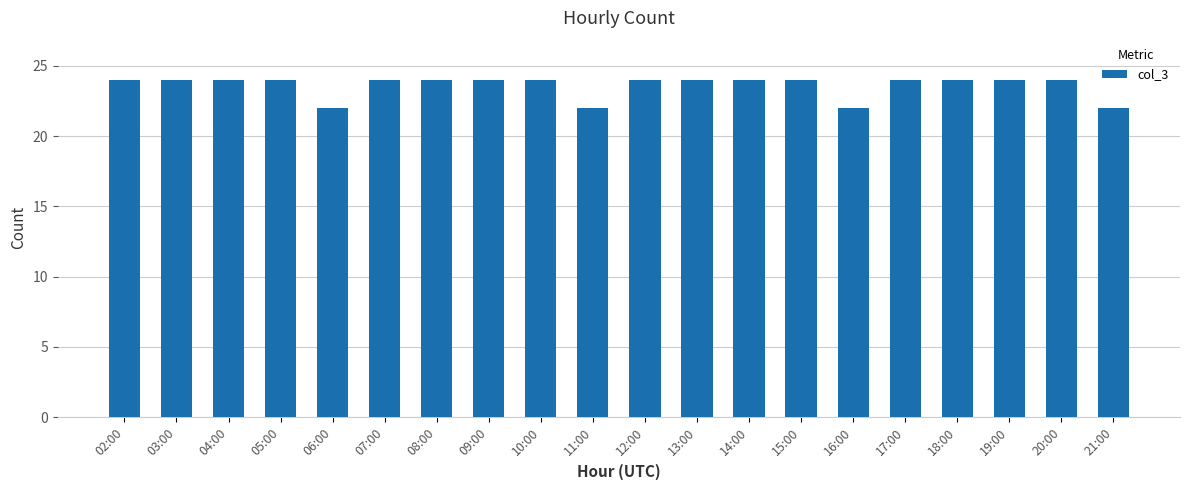

The value at 03:00 is 24. True or false?

True